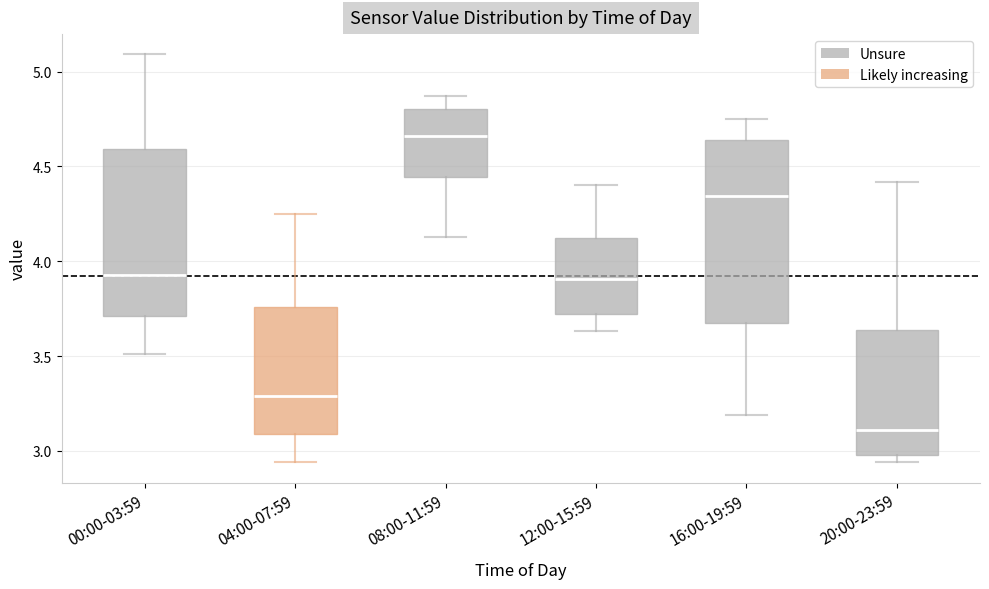

Reading left to right, transcribe this box plot: for each box, give where its median line is, the range the box spans, and where its two whiskers end, as read against the y-axis. The values are not printed on the chart, so give them approximately, as read against the axis.

00:00-03:59: median 3.95, box 3.70 to 4.60, whiskers 3.50 to 5.10
04:00-07:59: median 3.30, box 3.10 to 3.75, whiskers 2.95 to 4.25
08:00-11:59: median 4.65, box 4.45 to 4.80, whiskers 4.15 to 4.85
12:00-15:59: median 3.90, box 3.70 to 4.10, whiskers 3.65 to 4.40
16:00-19:59: median 4.35, box 3.70 to 4.65, whiskers 3.20 to 4.75
20:00-23:59: median 3.10, box 3.00 to 3.65, whiskers 2.95 to 4.40